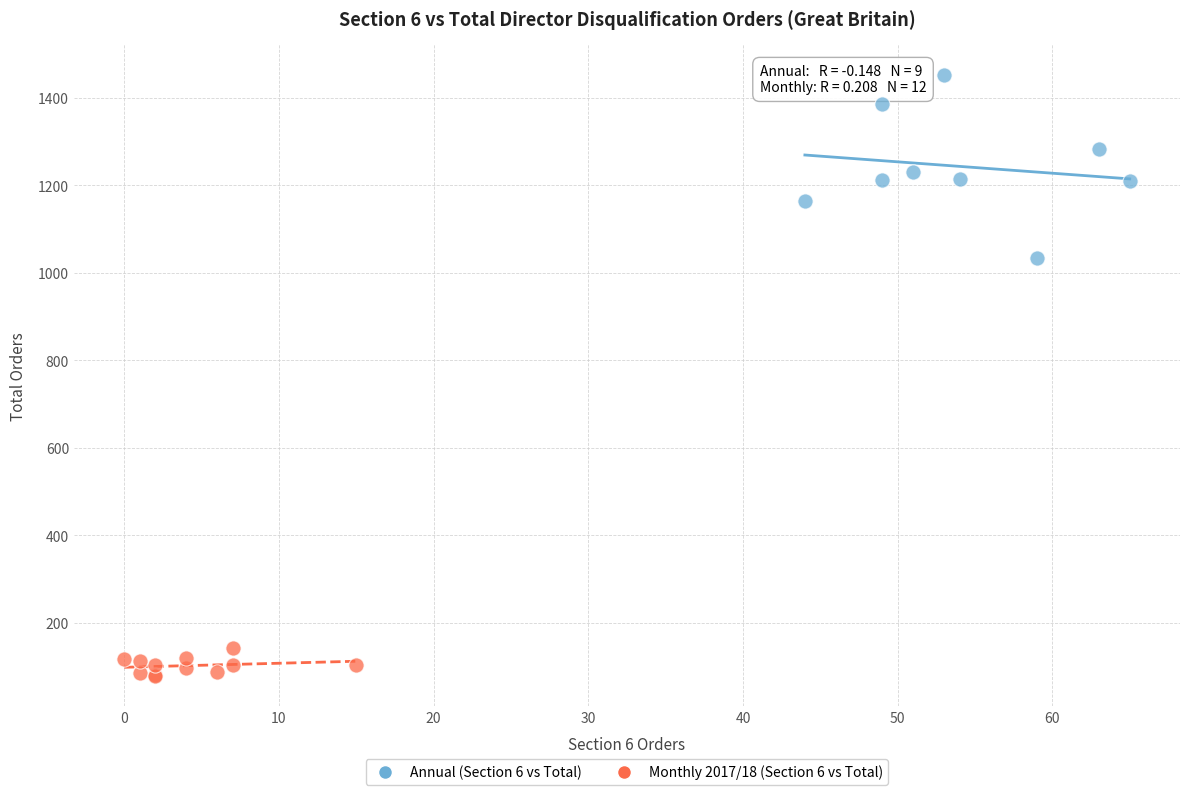

Which series reaches the maximum Y coordinate?

Annual (Section 6 vs Total)